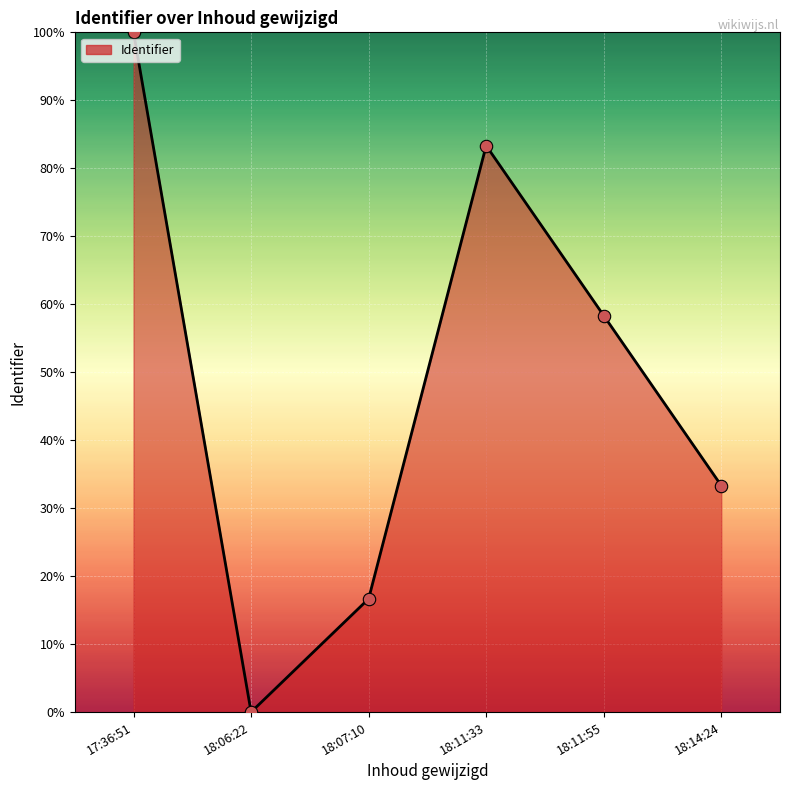

Approximately how many times larger is the value at 18:11:55 compared to 17:36:51?

0.6